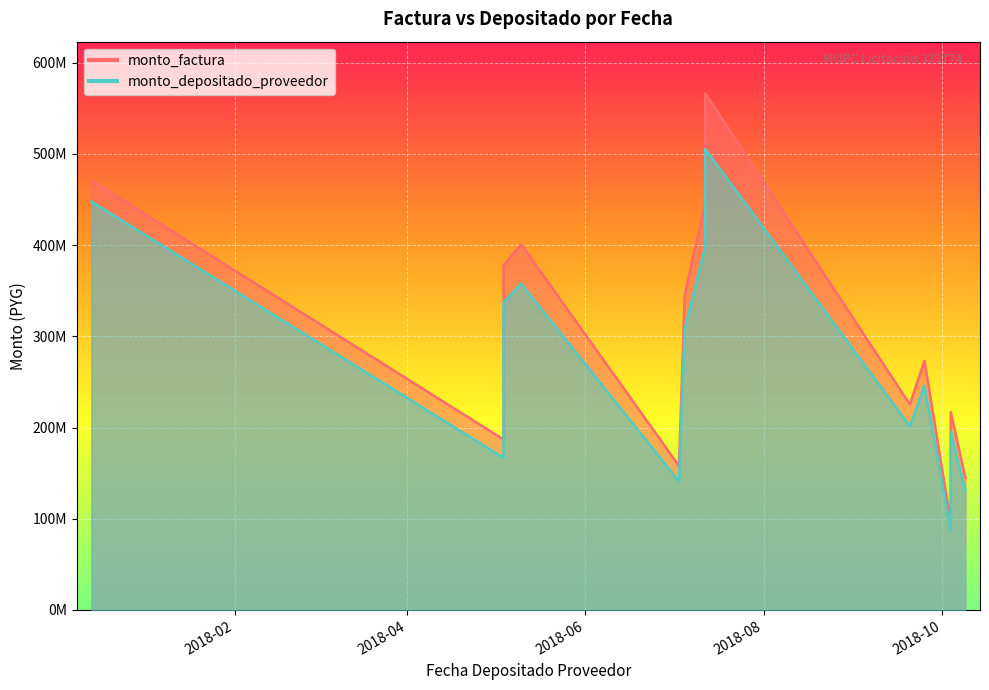

The monto_factura series shows 98333221 at 2018-10-04. True or false?

False